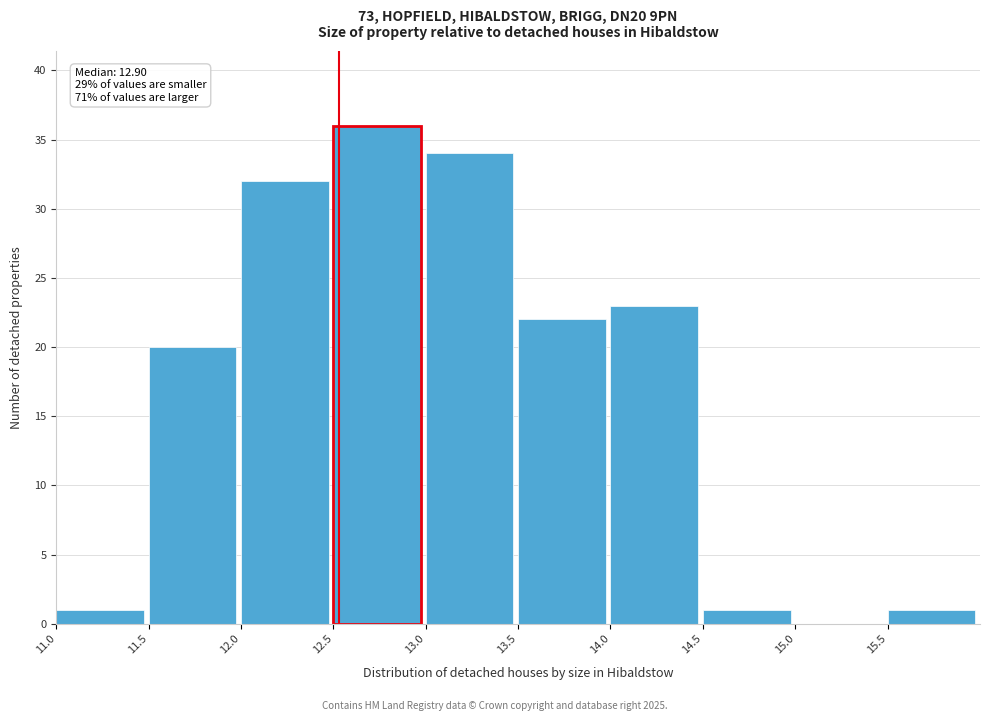

Which range on the x-axis has the tallest bar?

12.5 to 13.0